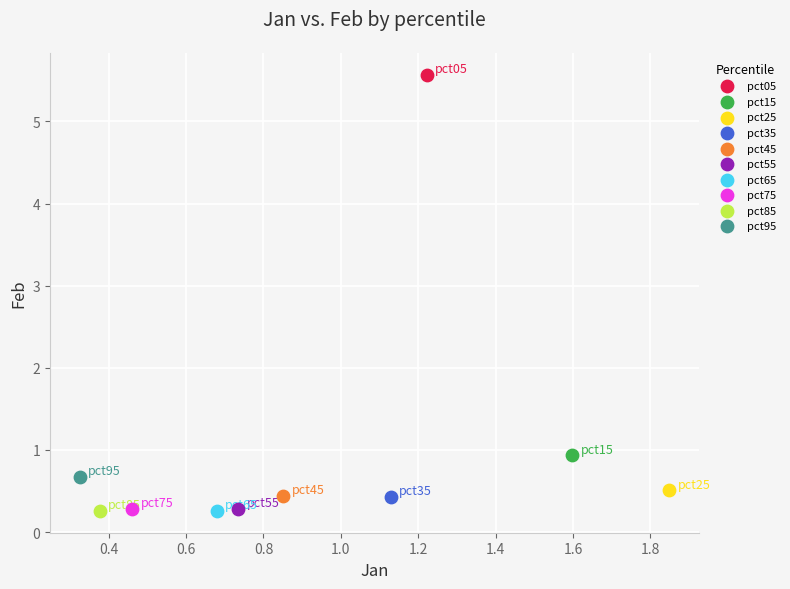

Which series reaches the maximum Y coordinate?

pct05